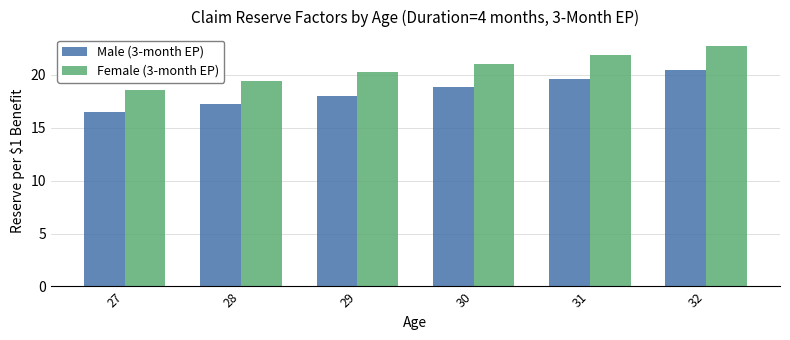

What is the difference between the second highest and second lowest values in the Female (3-month EP) series?

2.5